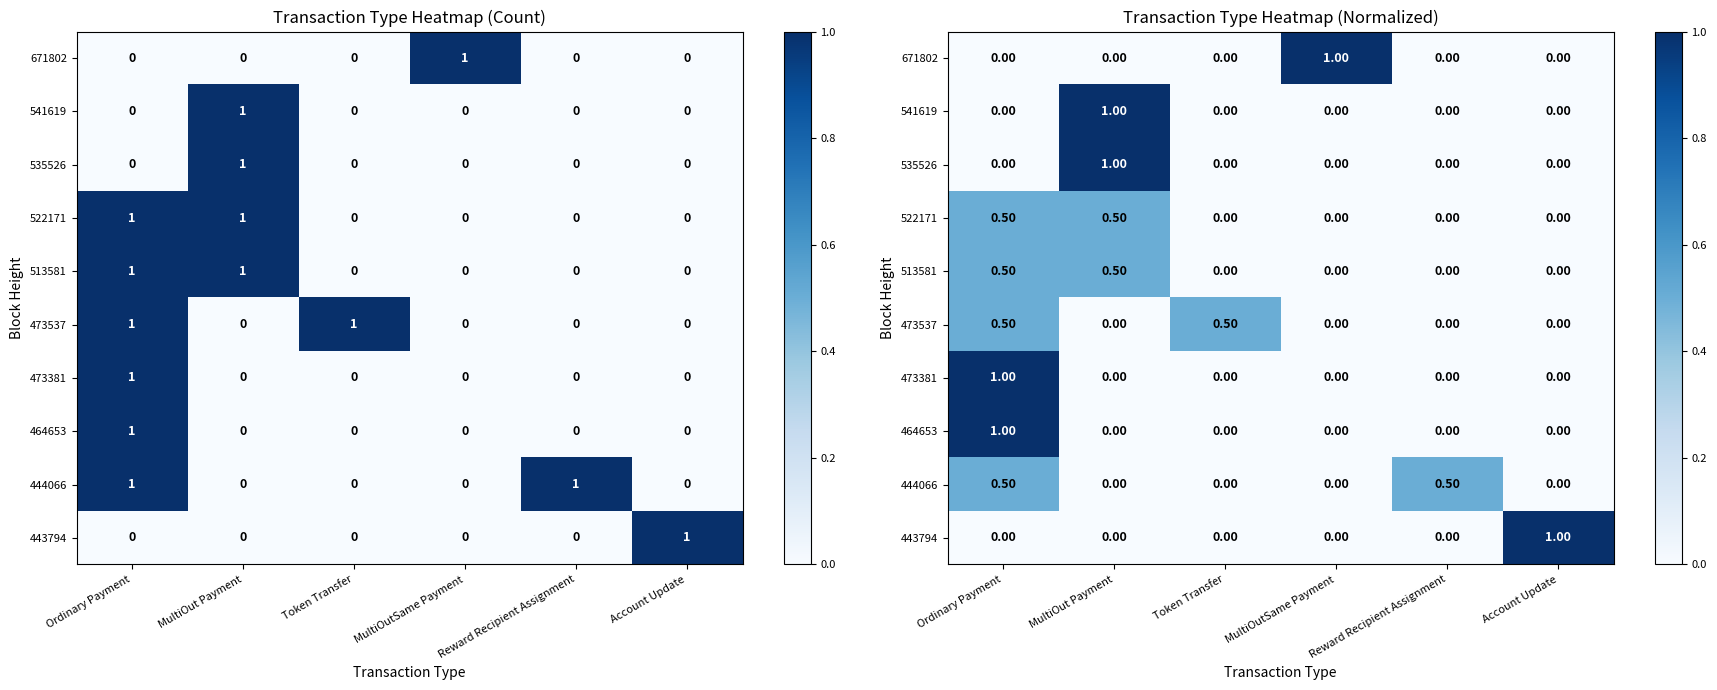

What is the difference between the 671802 values at MultiOutSame Payment and Reward Recipient Assignment?

1.0